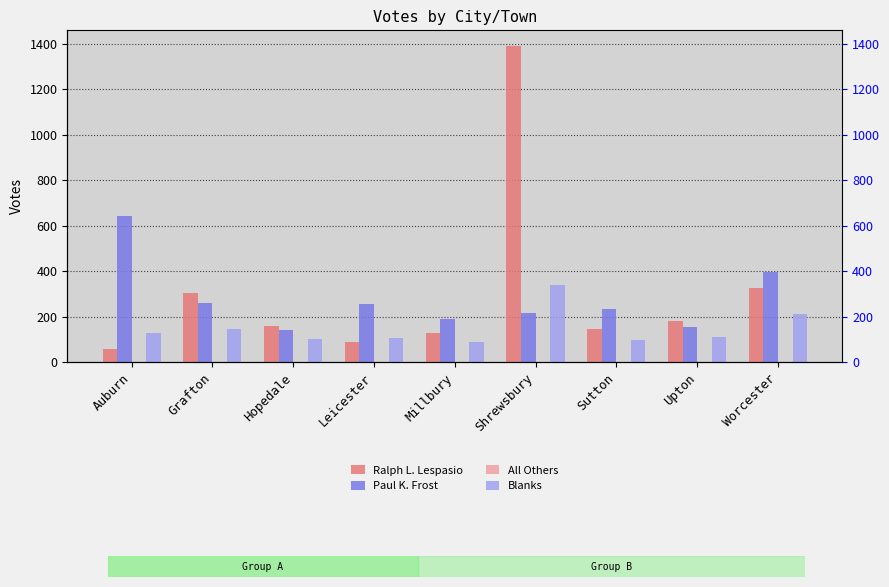

Count the number of categories in the chart.

9